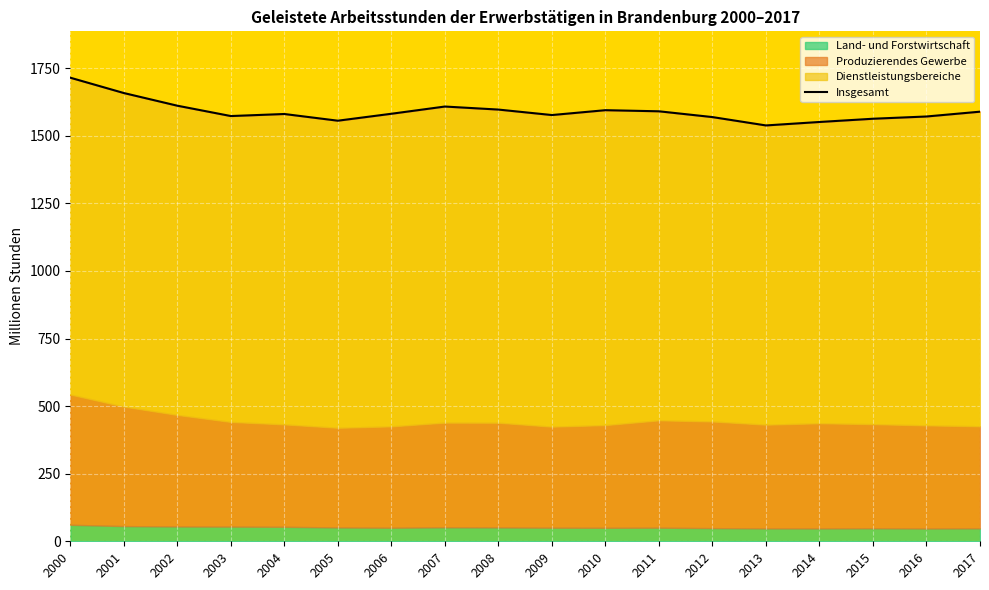

What is the smallest value displayed?

1538.1